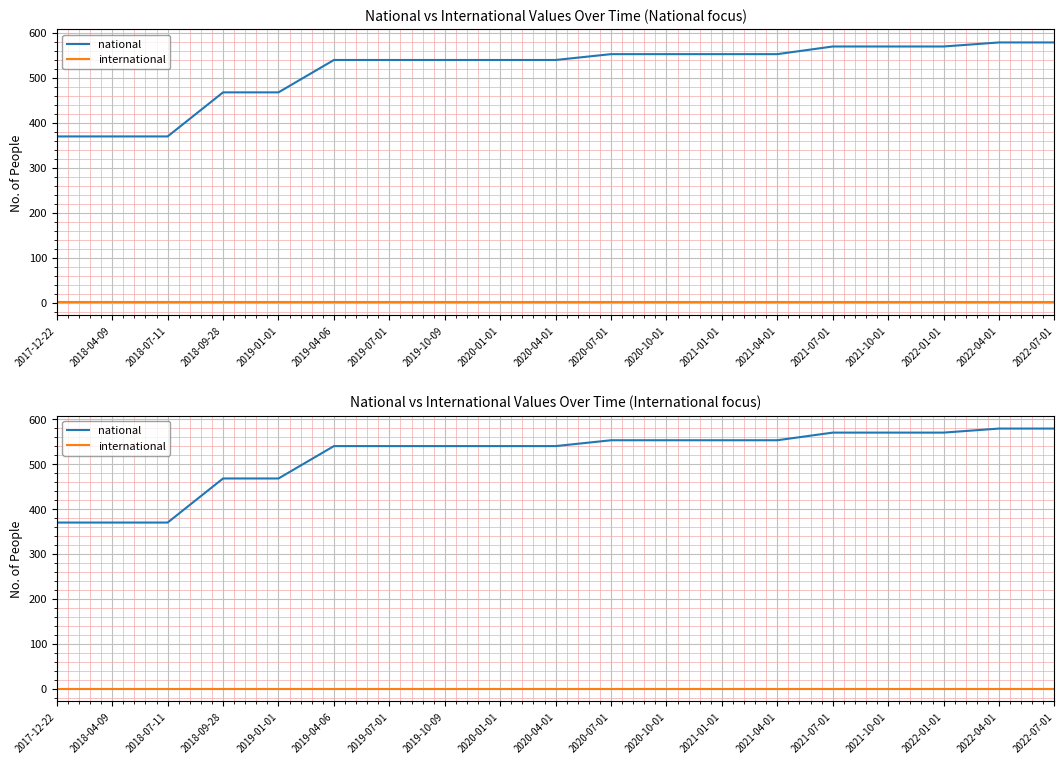

True or false: international has more than 1 interior local peaks.

False